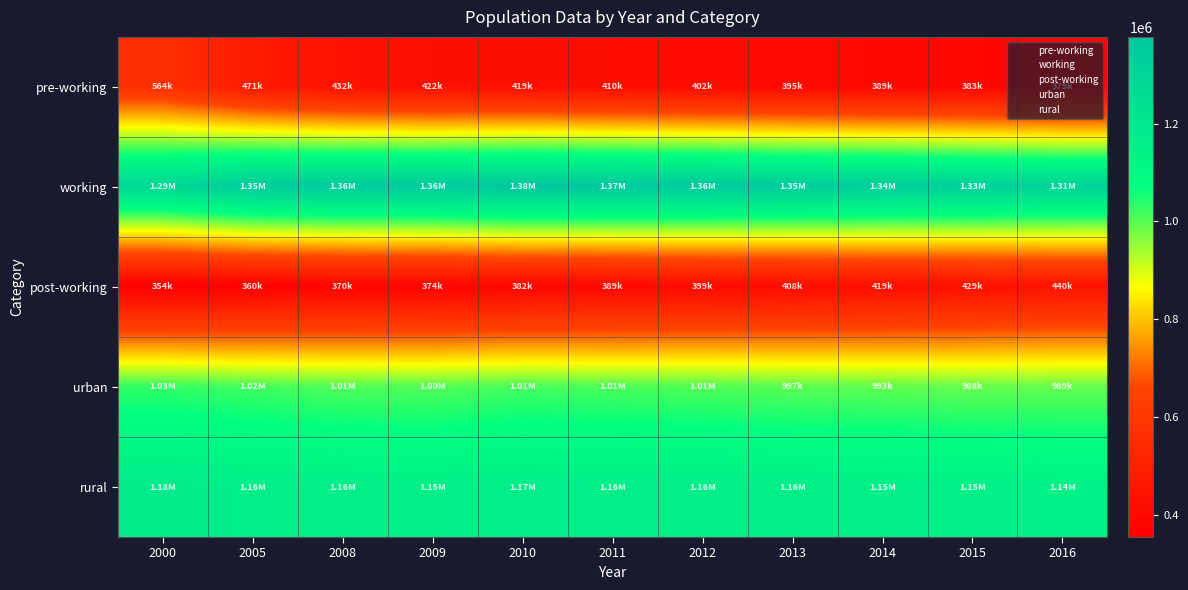

Reading right to left, extract all data points from this chart.

pre-working: 2016=378515	2015=382720	2014=388607	2013=395257	2012=402493	2011=410229	2010=419121	2009=421829	2008=432386	2005=470935	2000=564437
working: 2016=1314738	2015=1328014	2014=1340617	2013=1352470	2012=1364563	2011=1372171	2010=1377527	2009=1361161	2008=1359491	2005=1348586	2000=1287529
post-working: 2016=440087	2015=428992	2014=418522	2013=408423	2012=398595	2011=389457	2010=381963	2009=374212	2008=369955	2005=360090	2000=354234
urban: 2016=989469	2015=988035	2014=992787	2013=997219	2012=1005207	2011=1009175	2010=1013036	2009=1003920	2008=1006032	2005=1016865	2000=1028876
rural: 2016=1143871	2015=1151692	2014=1154959	2013=1158931	2012=1160444	2011=1162682	2010=1165575	2009=1153282	2008=1155800	2005=1162746	2000=1177324